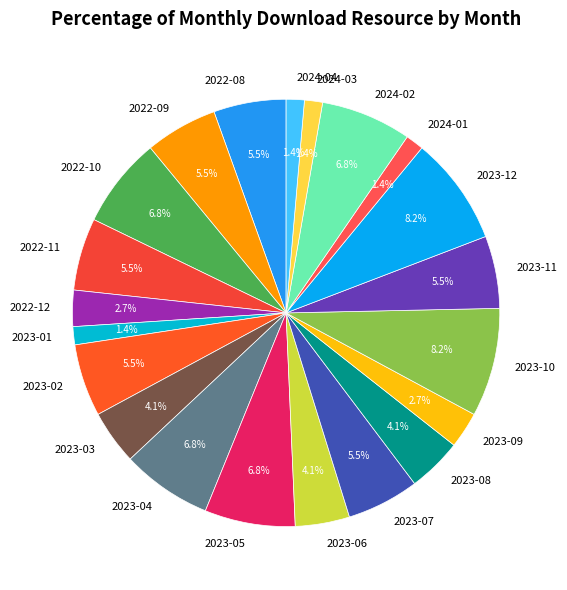

Is there a majority slice in this chart?

No